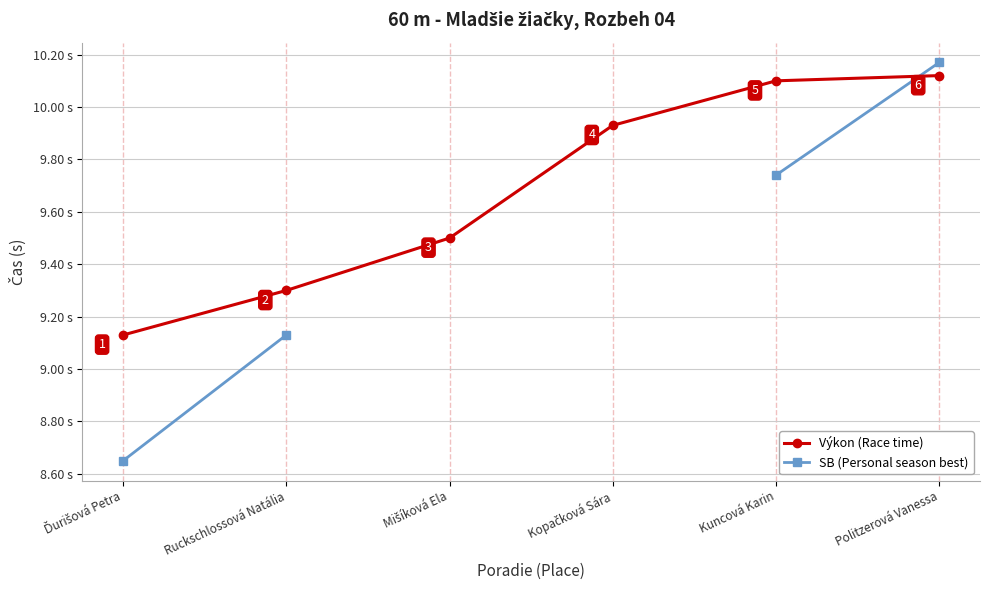

How many times do Výkon (Race time) and SB (Personal season best) cross each other?

1